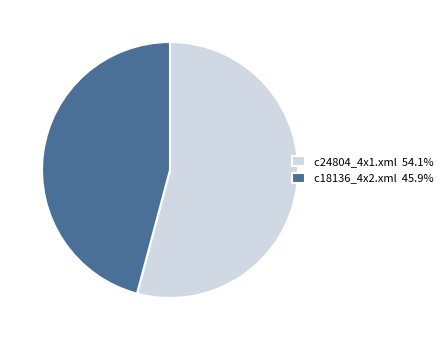

Is there a majority slice in this chart?

Yes